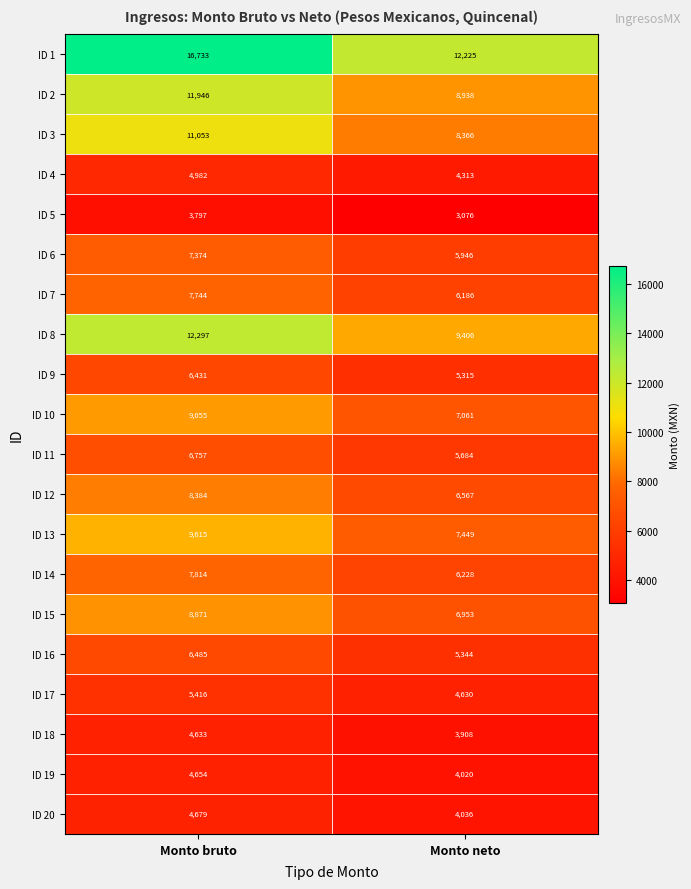

The ID 18 series shows 3119 at Monto bruto. True or false?

False